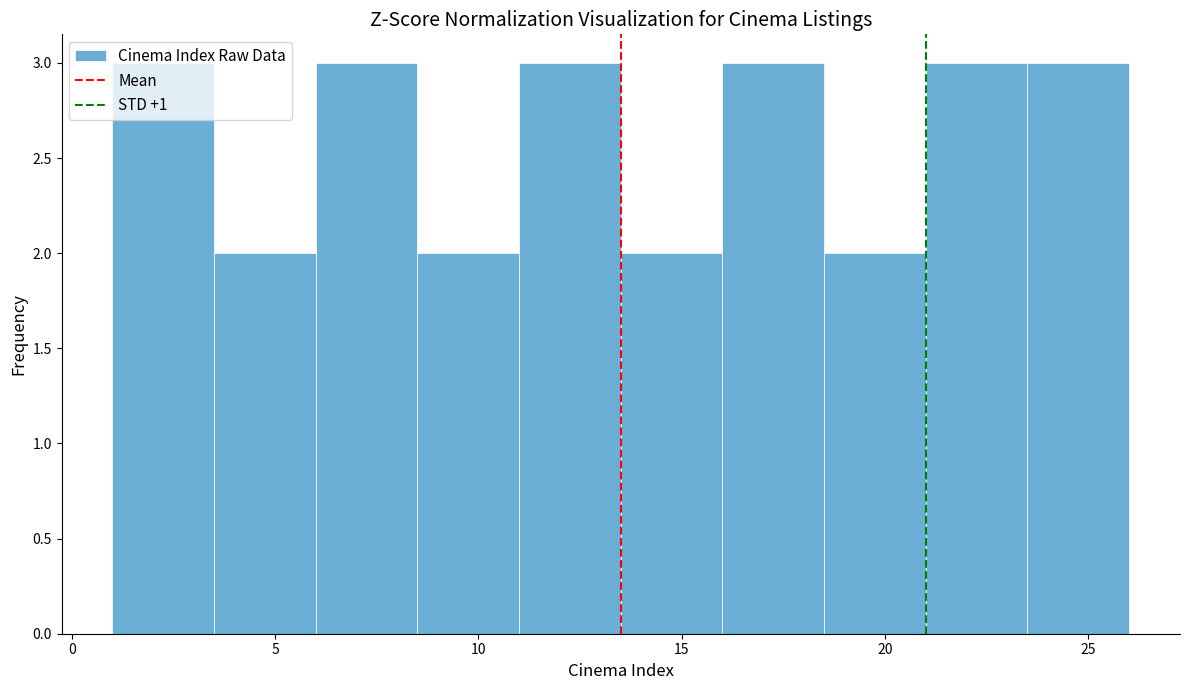

What is the height of the bar covering 3.5 to 6.0 on the x-axis? The values are not printed on the chart, so give them approximately, as read against the axis.

2